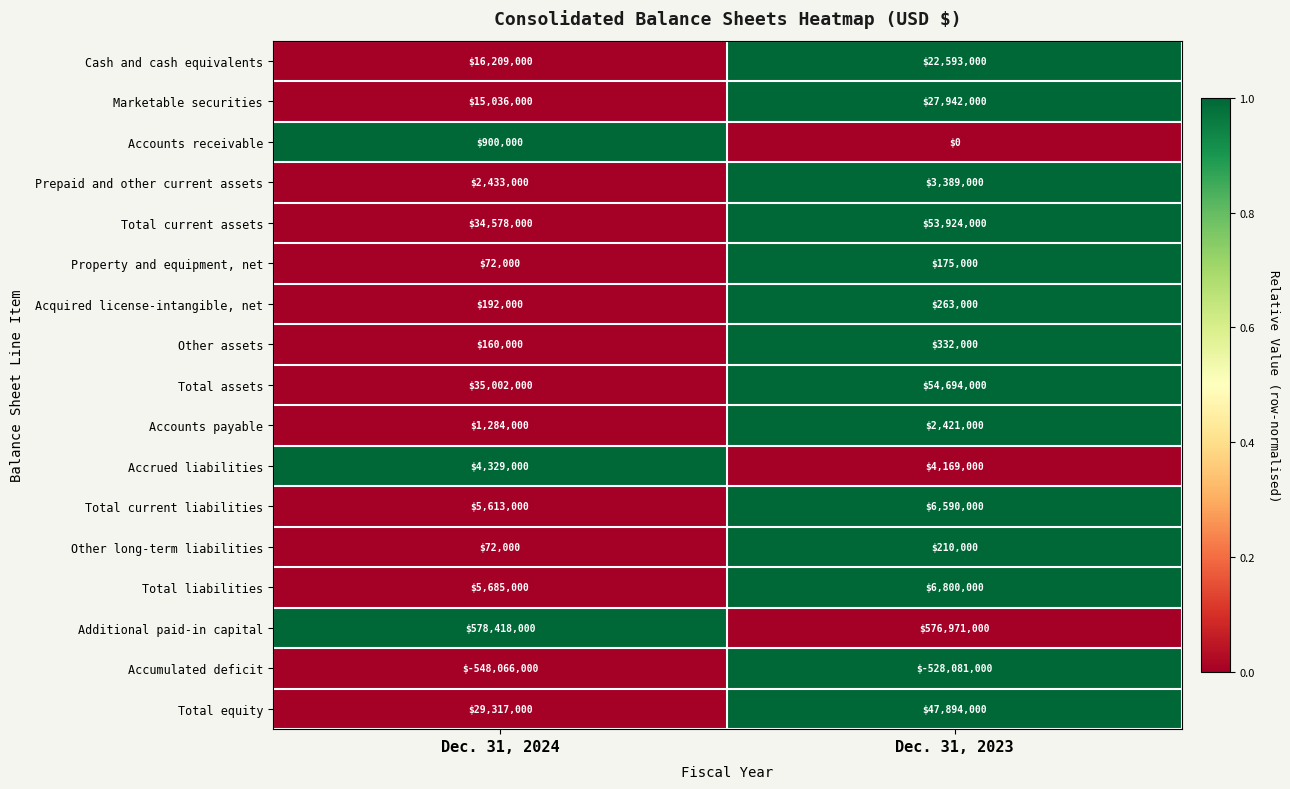

Rank the series at Dec. 31, 2023 from highest to lowest value.

Additional paid-in capital, Total assets, Total current assets, Total equity, Marketable securities, Cash and cash equivalents, Total liabilities, Total current liabilities, Accrued liabilities, Prepaid and other current assets, Accounts payable, Other assets, Acquired license-intangible, net, Other long-term liabilities, Property and equipment, net, Accounts receivable, Accumulated deficit